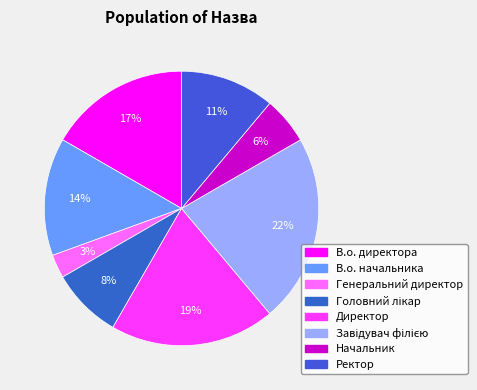

Does Начальник account for over 50% of the chart?

No